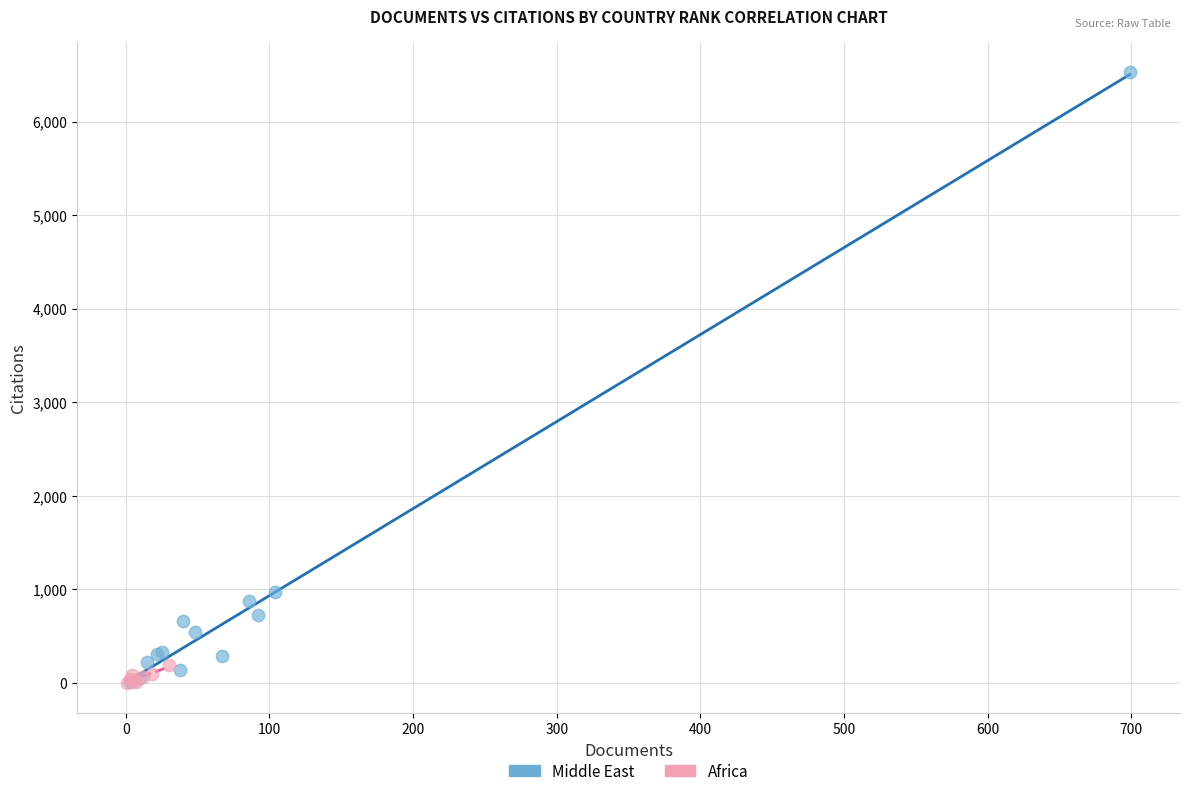

Which series reaches the maximum Y coordinate?

Middle East